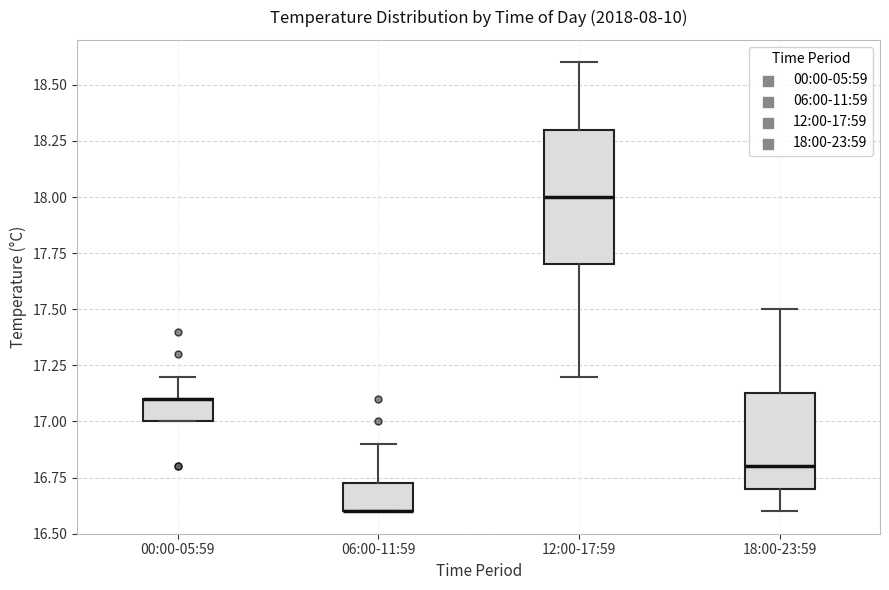

Reading left to right, transcribe this box plot: for each box, give where its median line is, the range the box spans, and where its two whiskers end, as read against the y-axis. The values are not printed on the chart, so give them approximately, as read against the axis.

00:00-05:59: median 17.10 (drawn on the box's upper edge), box 17.00 to 17.10, whiskers 17.00 to 17.20
06:00-11:59: median 16.60 (drawn on the box's lower edge), box 16.60 to 16.75, whiskers 16.60 to 16.90
12:00-17:59: median 18.00, box 17.70 to 18.30, whiskers 17.20 to 18.60
18:00-23:59: median 16.80, box 16.70 to 17.15, whiskers 16.60 to 17.50